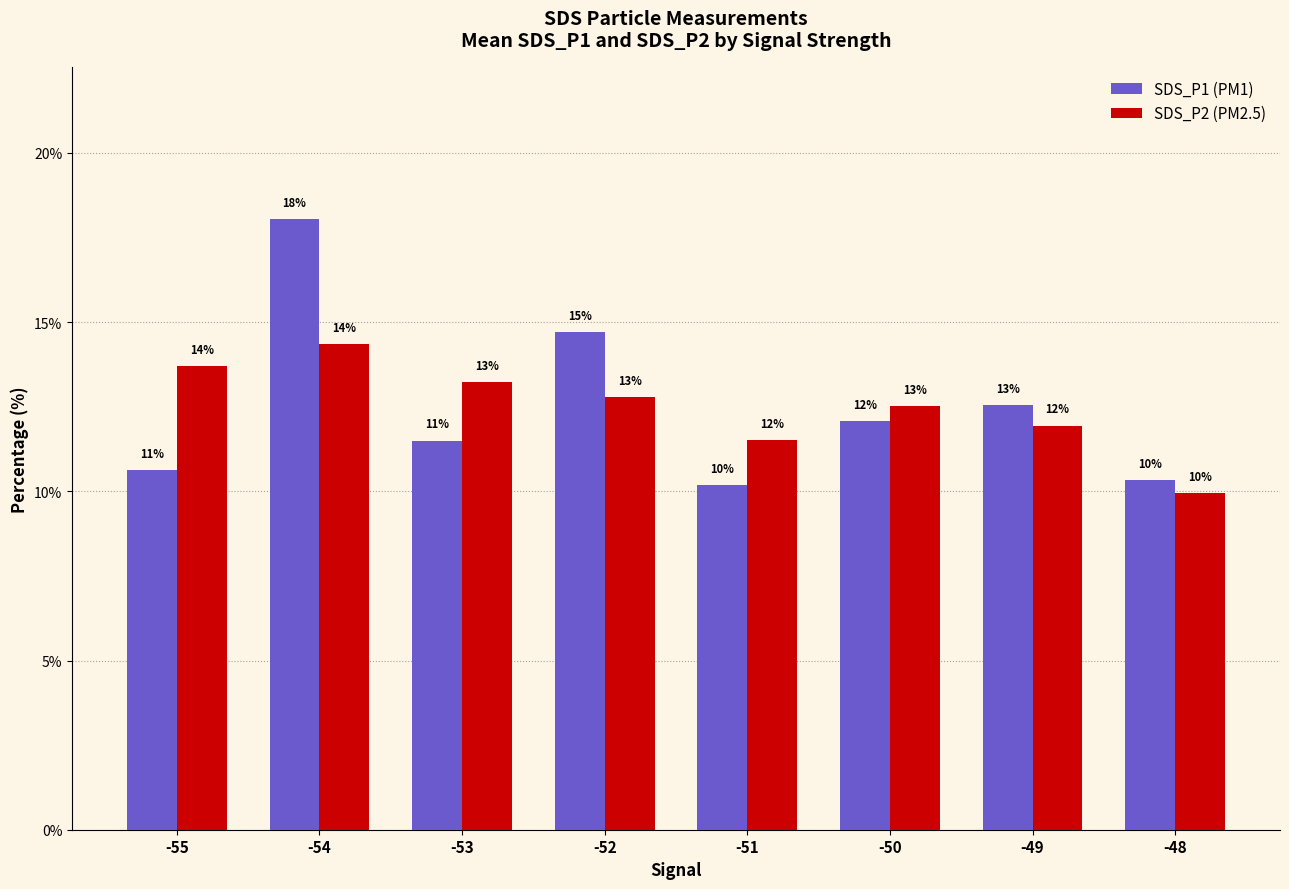

Does the chart contain any negative values?

No